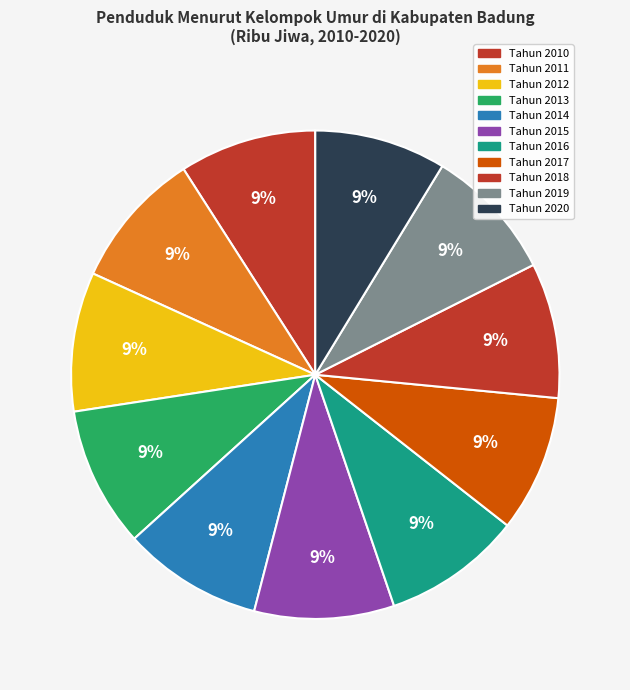

What portion of the pie excludes Tahun 2010?

90.9%